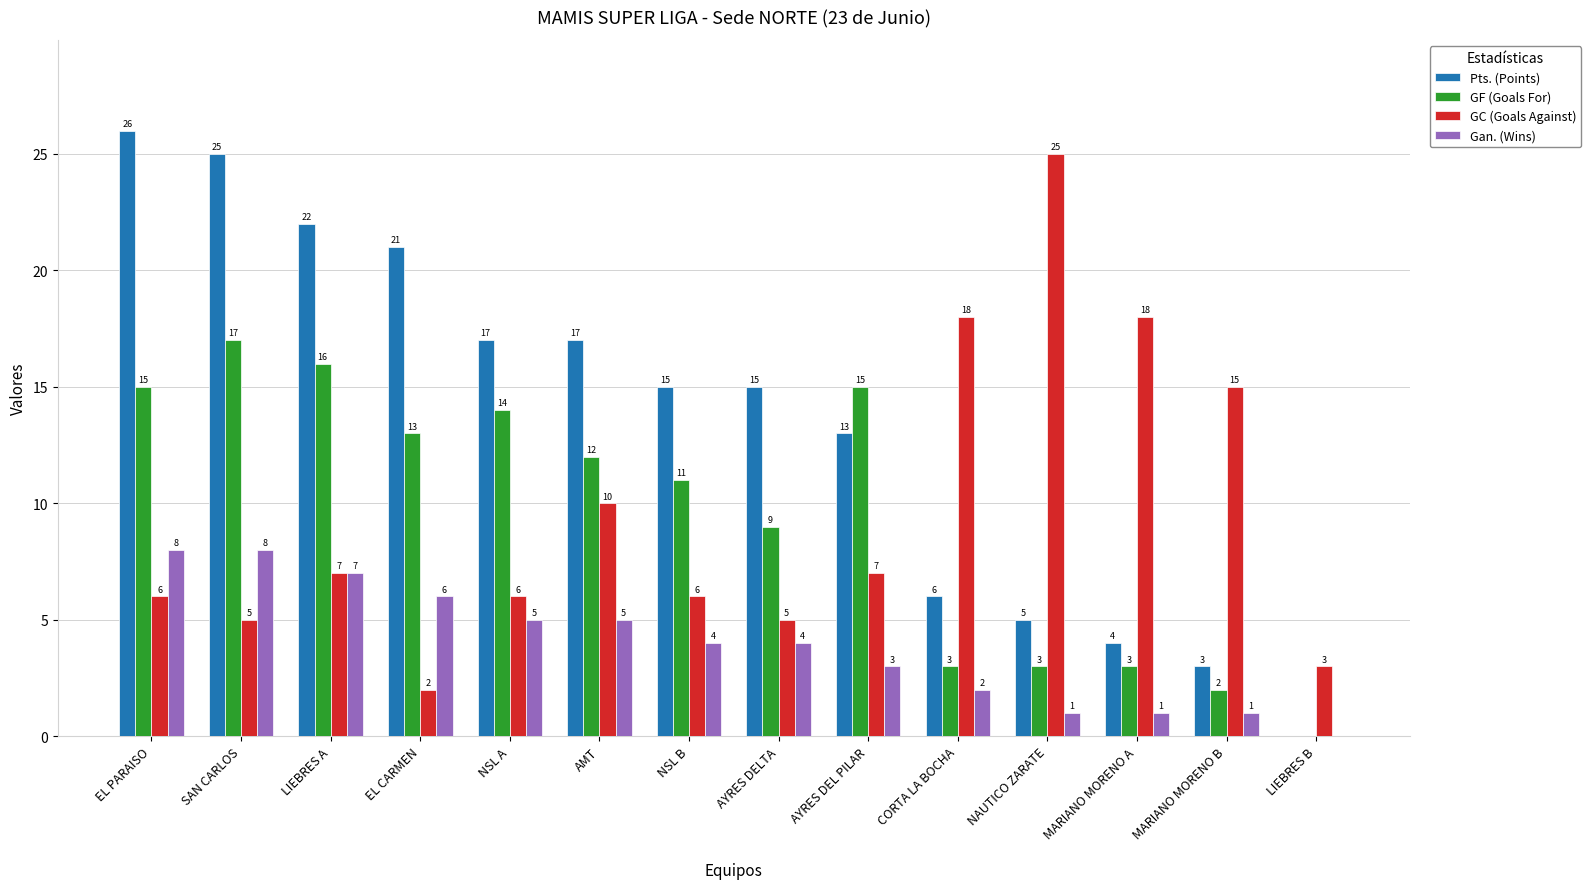

Is it true that Gan. (Wins) equals 1 at MARIANO MORENO A?

True